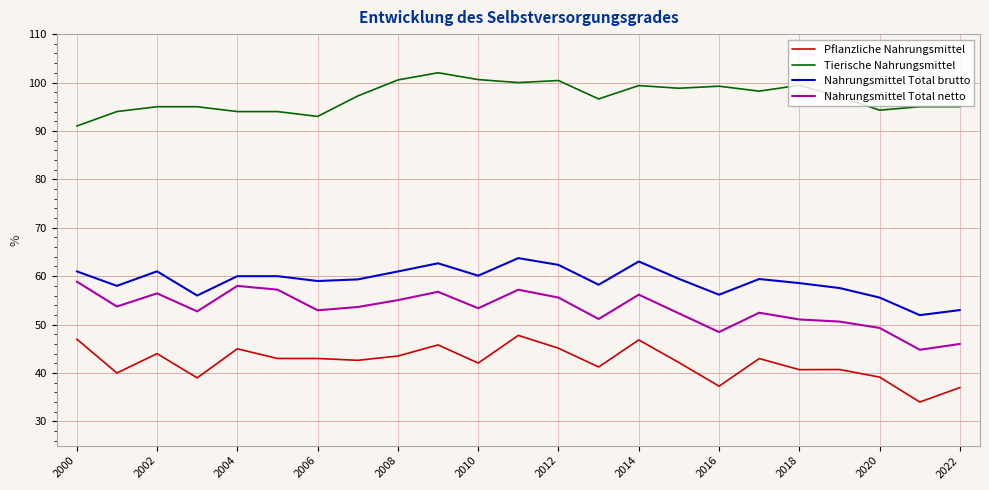

What is the highest value of the Tierische Nahrungsmittel series?

102.0